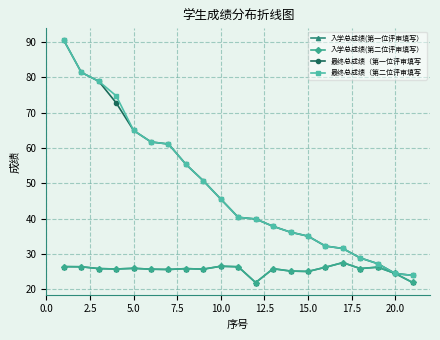

Does the chart have visible grid lines?

Yes